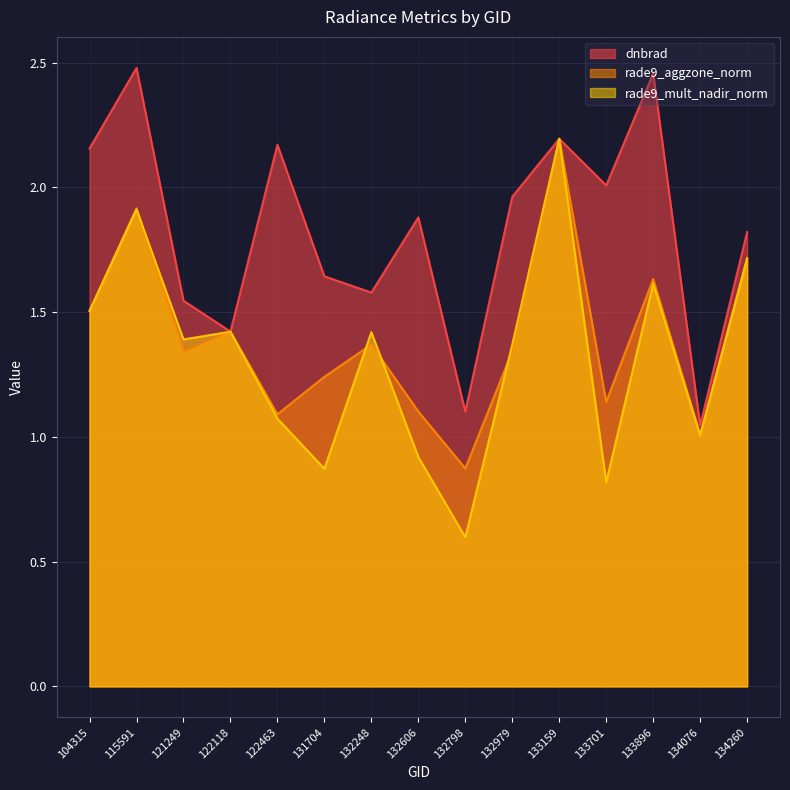

Where does the rade9_aggzone_norm series first go above 1?

104315